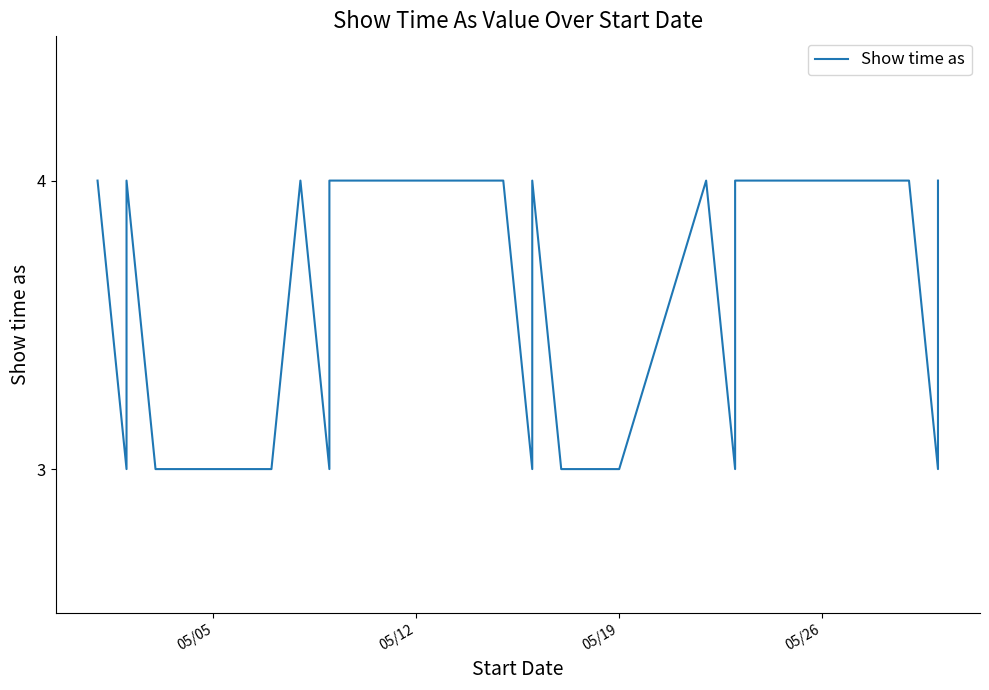

What is the sum of all values?

89